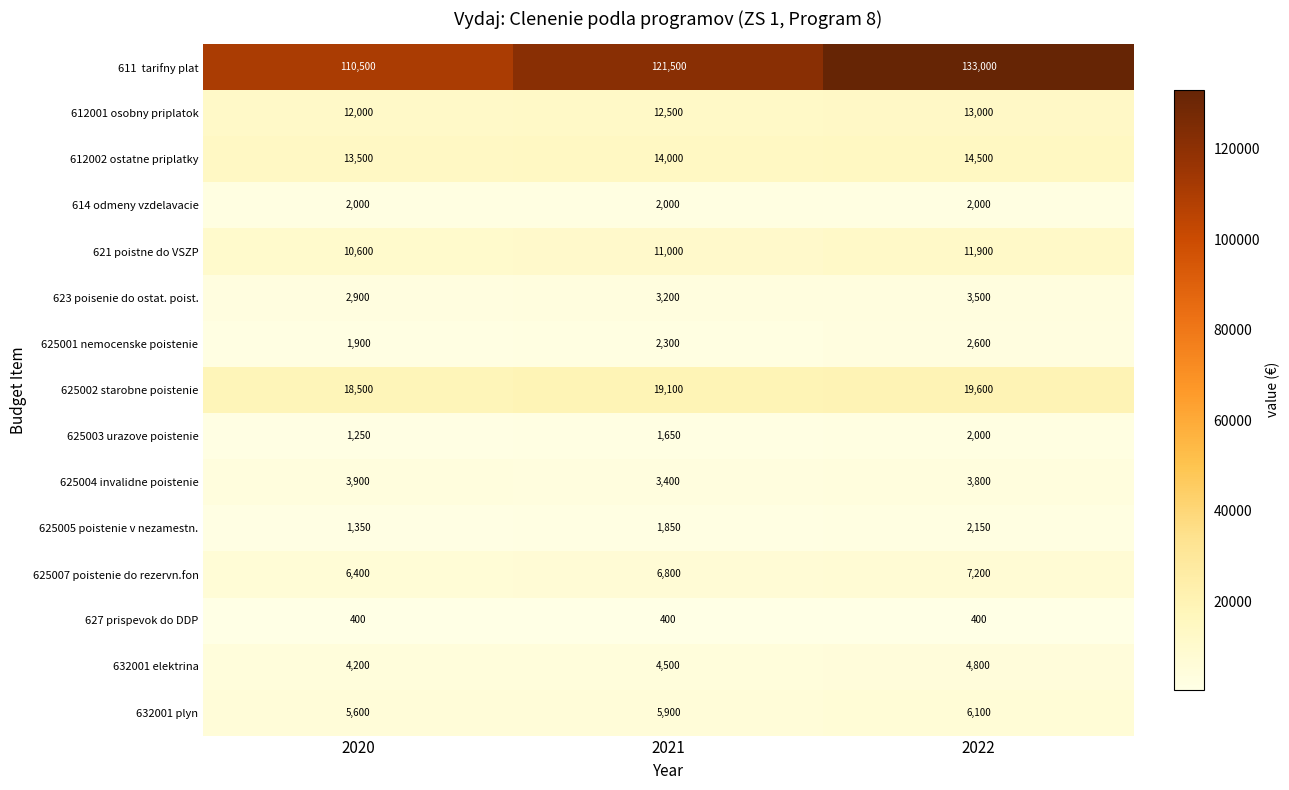

What is the spread (max minus min) of values at 2021?

121100